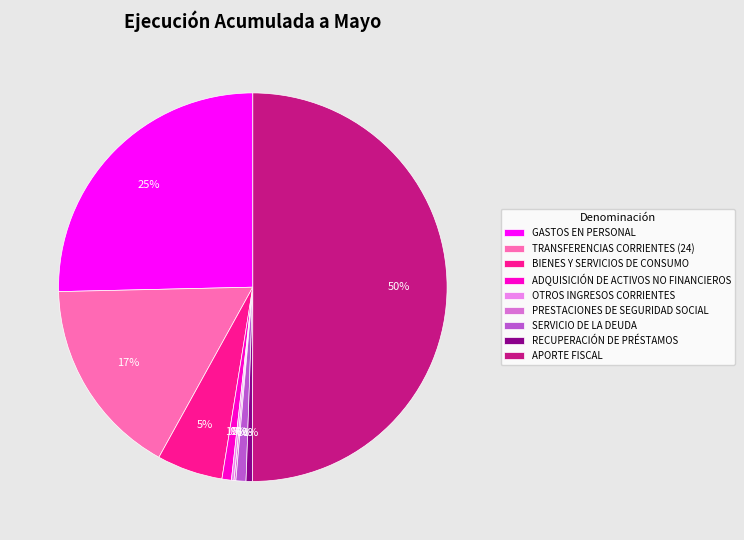

To the nearest percent, what is the combined percentage of TRANSFERENCIAS CORRIENTES (24) and RECUPERACIÓN DE PRÉSTAMOS?

17%